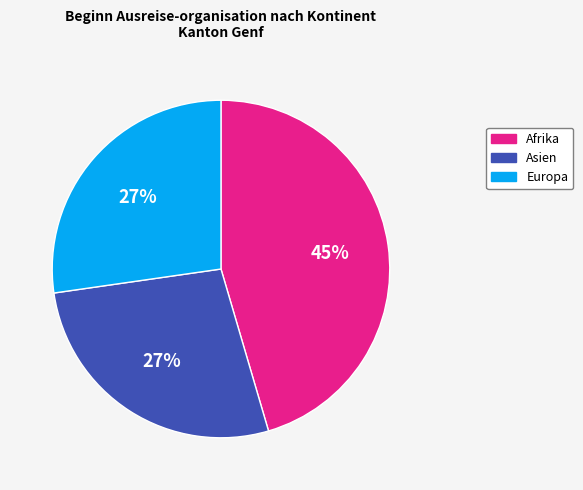

To the nearest percent, what is the average slice percentage?

33%